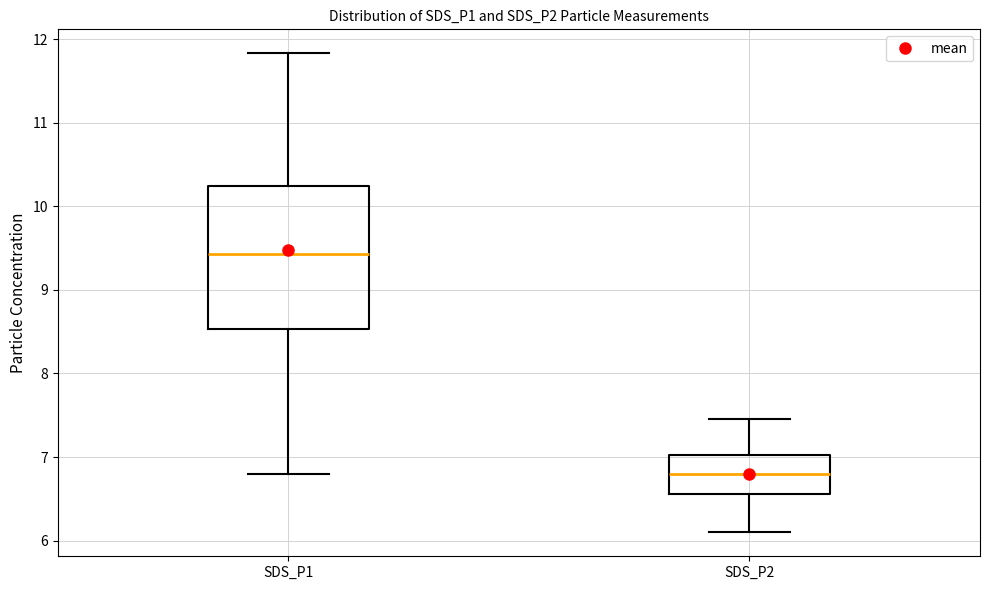

Which box's median line is the lowest?

SDS_P2